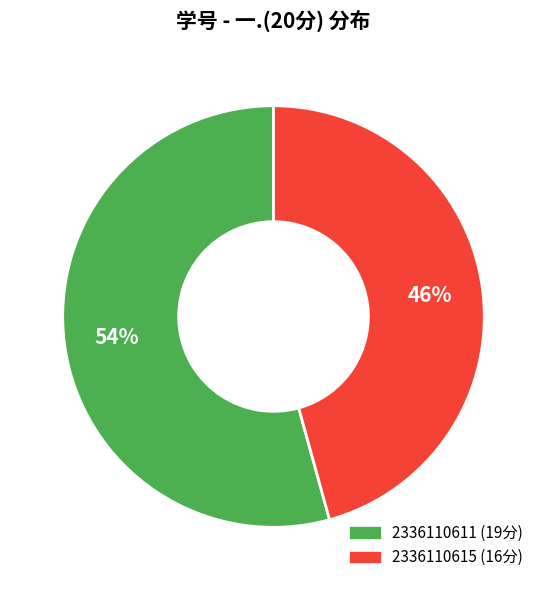

Which category has the smallest portion of the pie?

2336110615